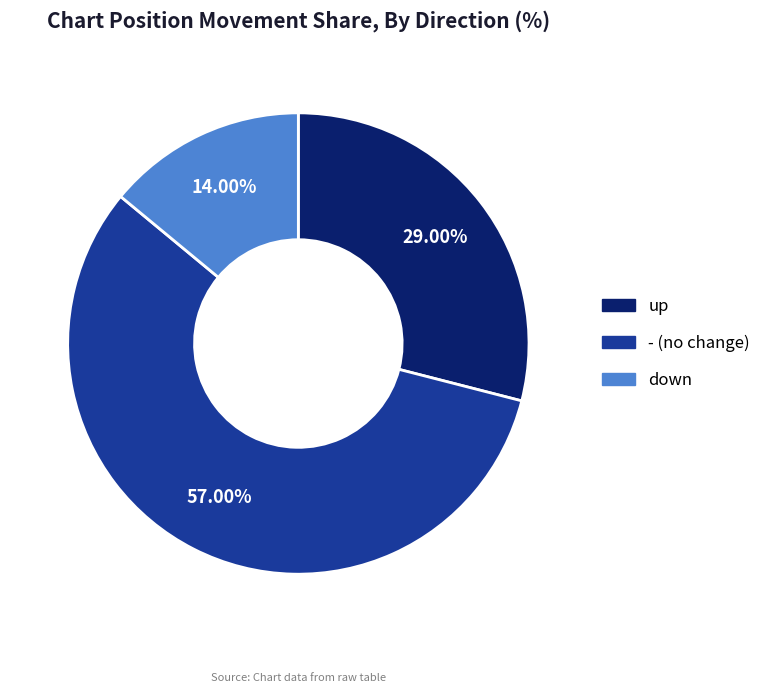

Count the number of slices in the pie.

3